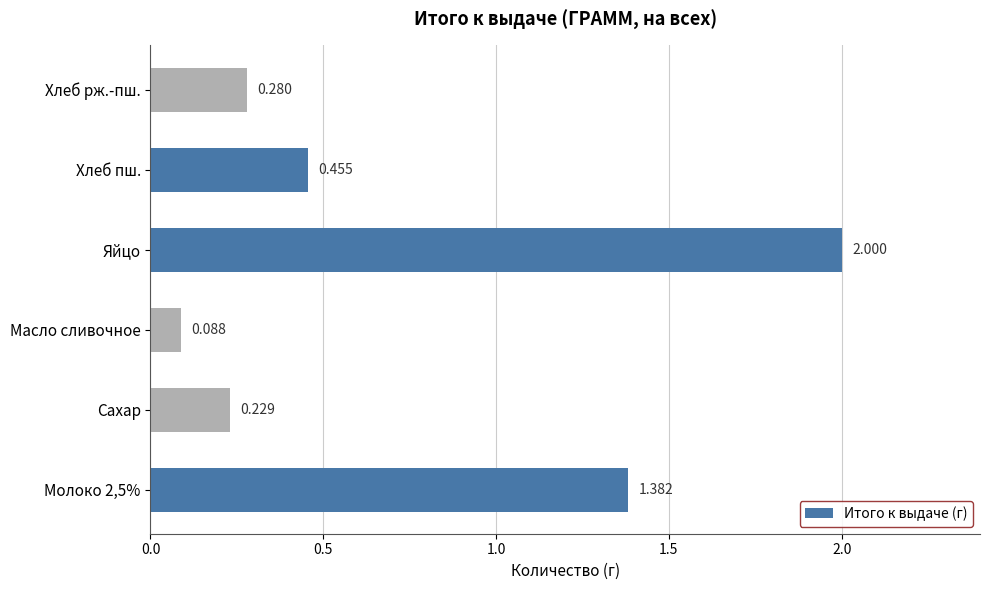

Which category has the lowest value across all series?

Масло сливочное